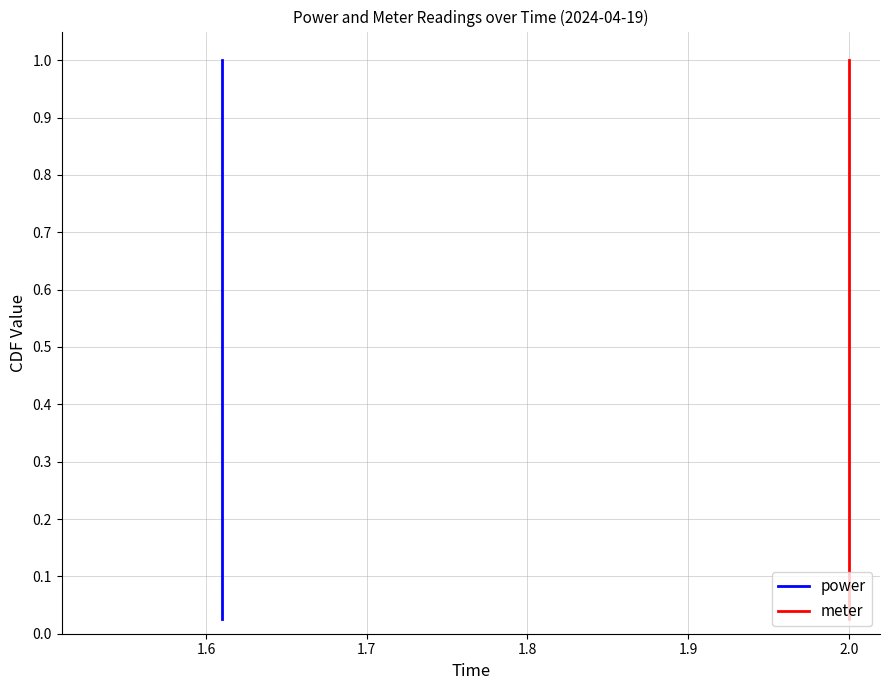

Count the number of categories in the chart.

40